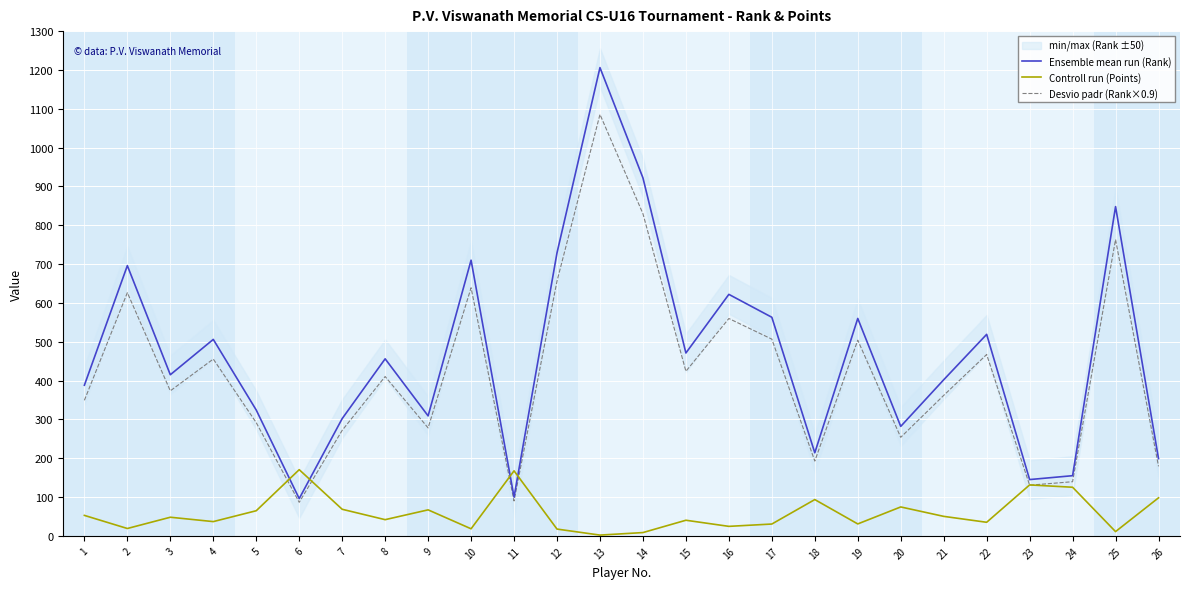

Where does the Desvio padr (Rank×0.9) series first go above 410?

2